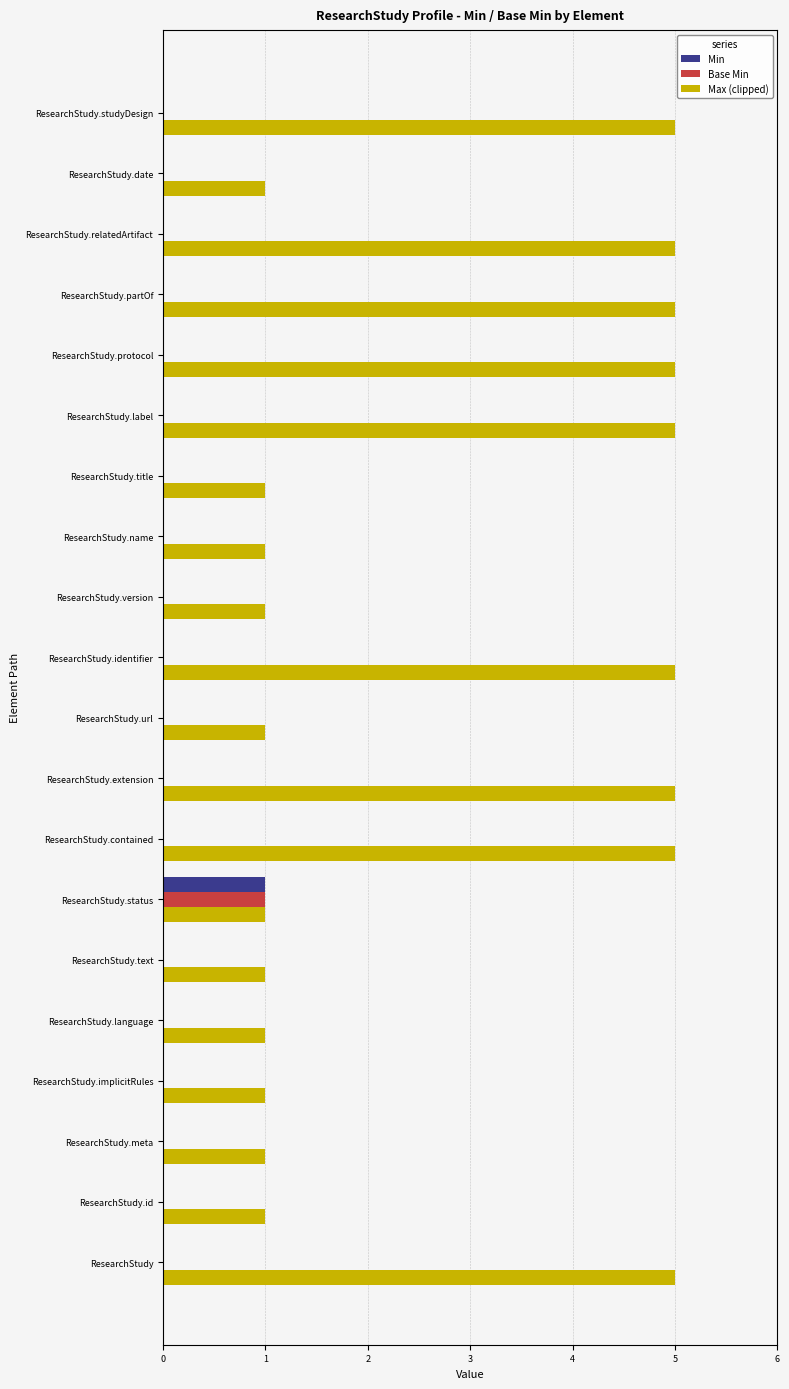

How many Min values are between 0 and 1?

20